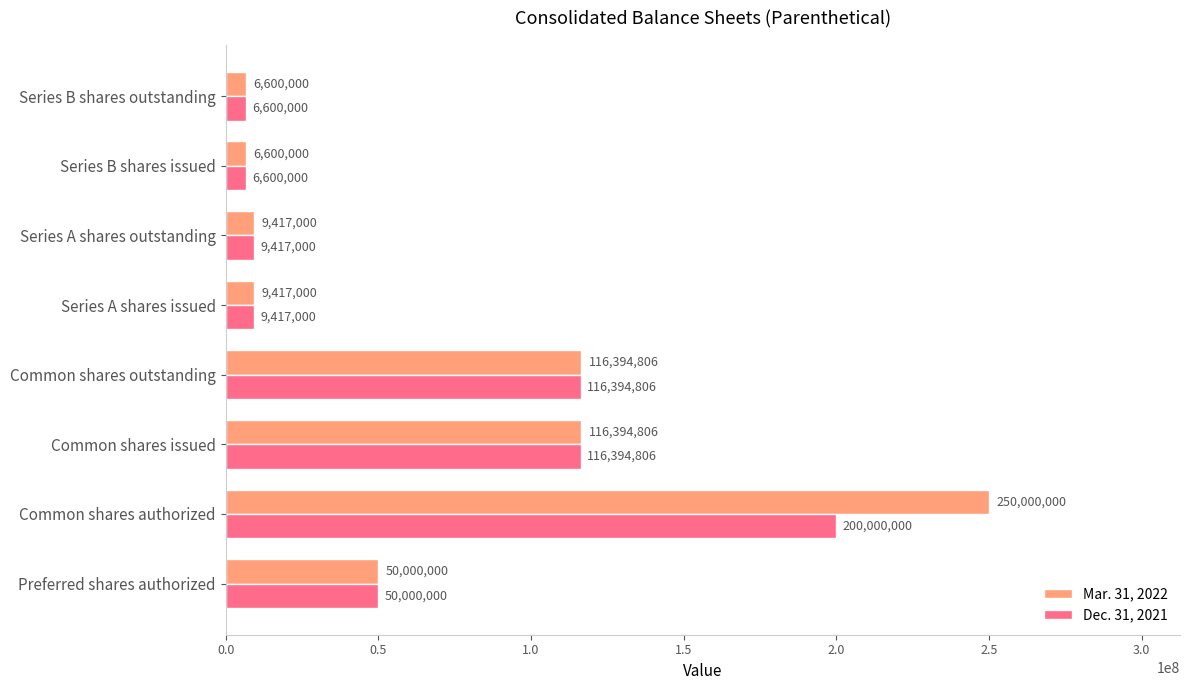

Which series has the largest range (max minus min)?

Mar. 31, 2022